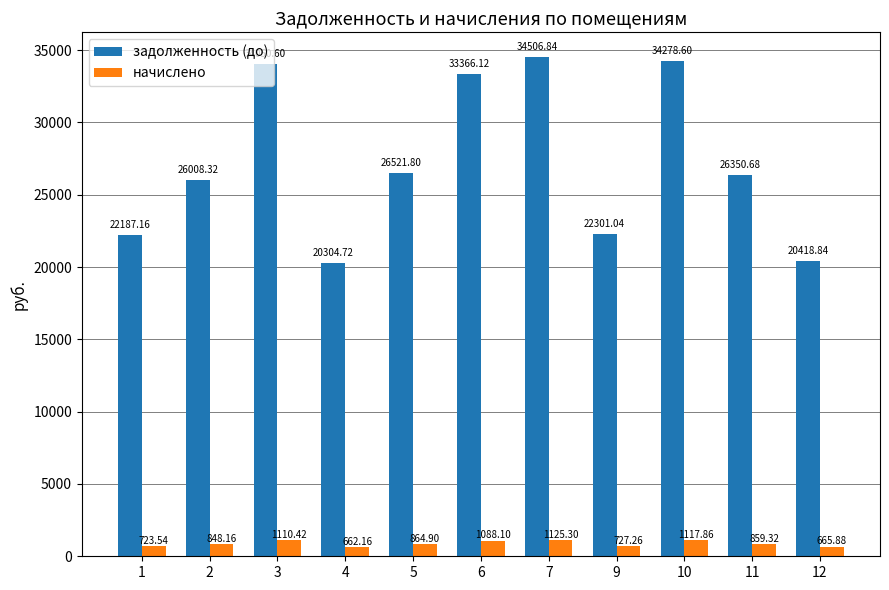

Reading left to right, list all the values displayed in this chart.

задолженность (до): 22187.2	26008.3	34050.6	20304.7	26521.8	33366.1	34506.8	22301.0	34278.6	26350.7	20418.8
начислено: 723.5	848.2	1110.4	662.2	864.9	1088.1	1125.3	727.3	1117.9	859.3	665.9